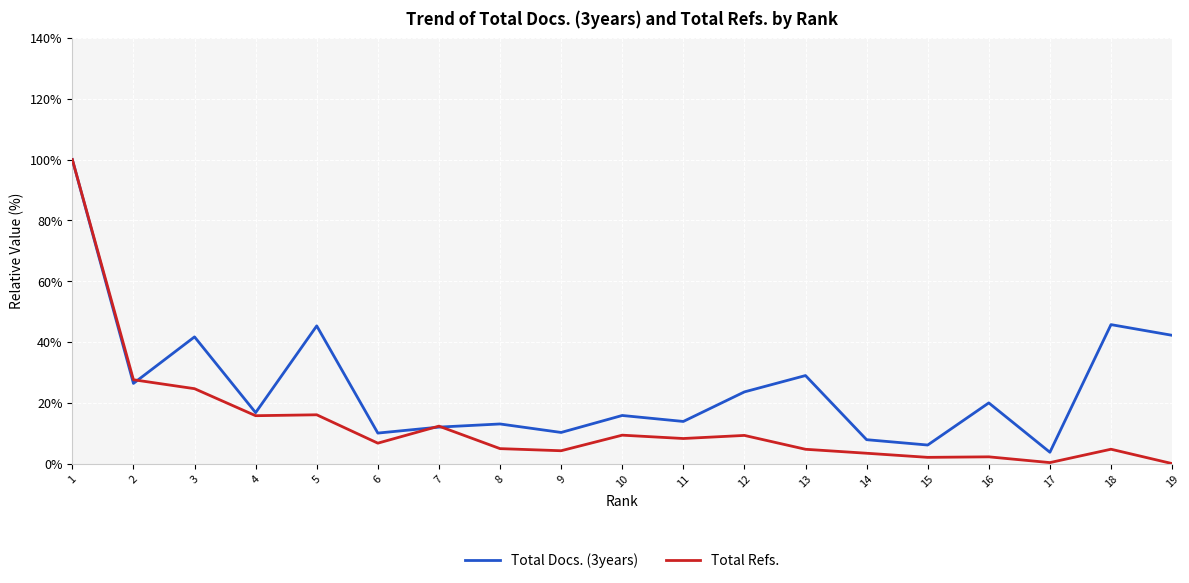

What is the spread (max minus min) of values at 4?

1.0